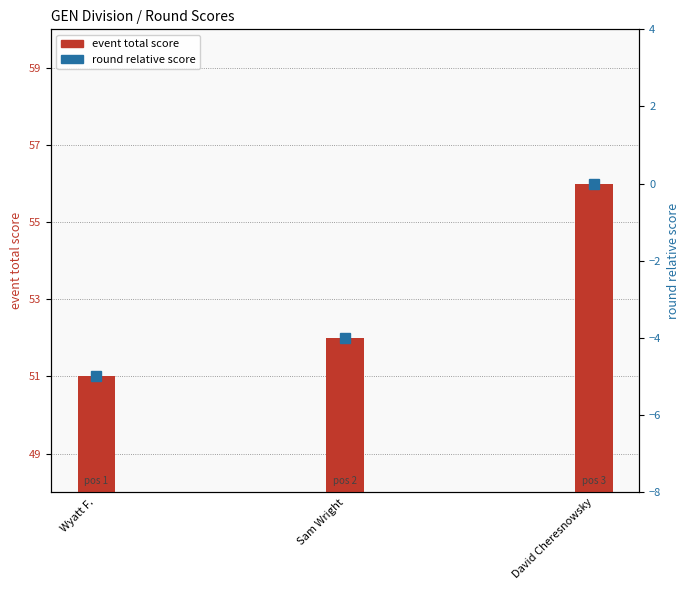

At how many categories does at least one series exceed 23?

3